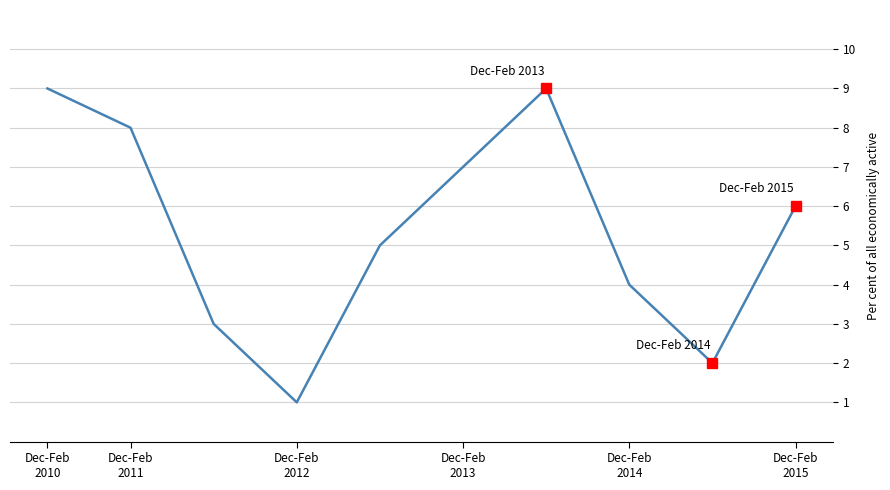

How many lines are shown in the chart?

1